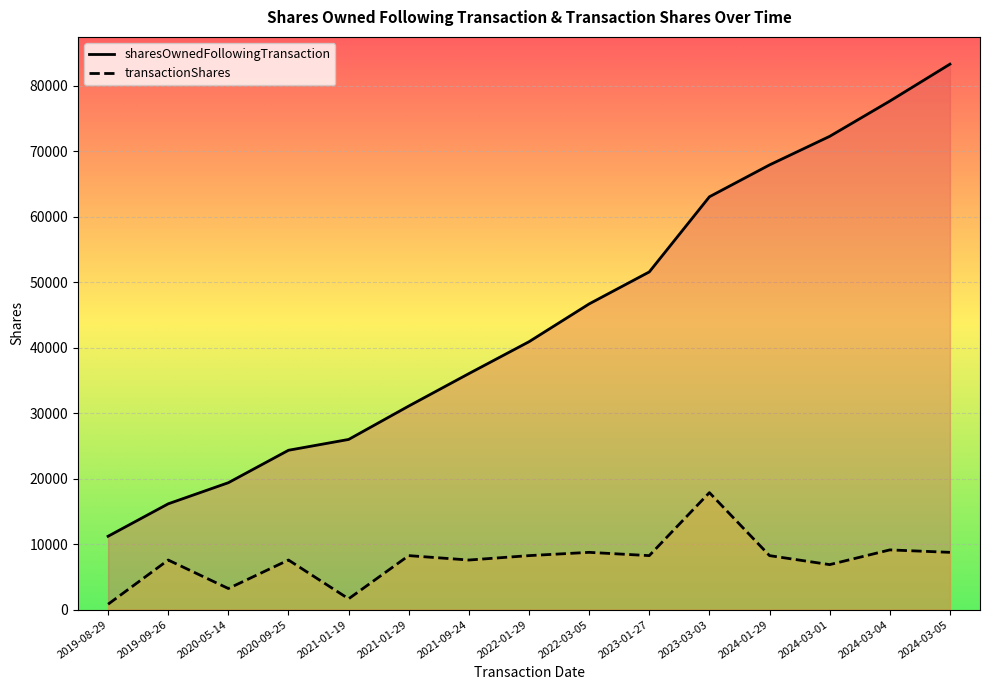

At which label does sharesOwnedFollowingTransaction reach its peak?

2024-03-05